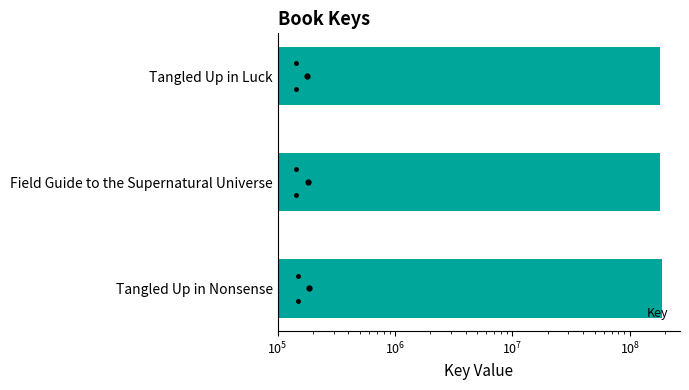

What is the value of the 2nd bar from the left?

180725404